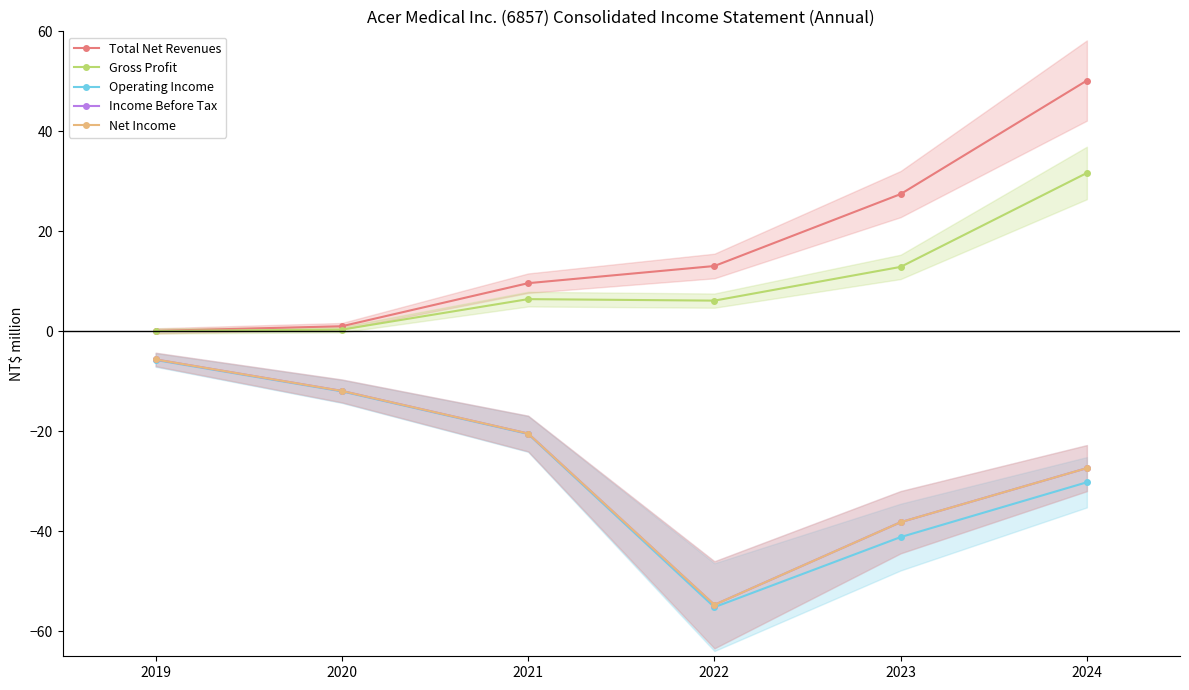

List the labels in order of Operating Income value, largest first.

2019, 2020, 2021, 2024, 2023, 2022